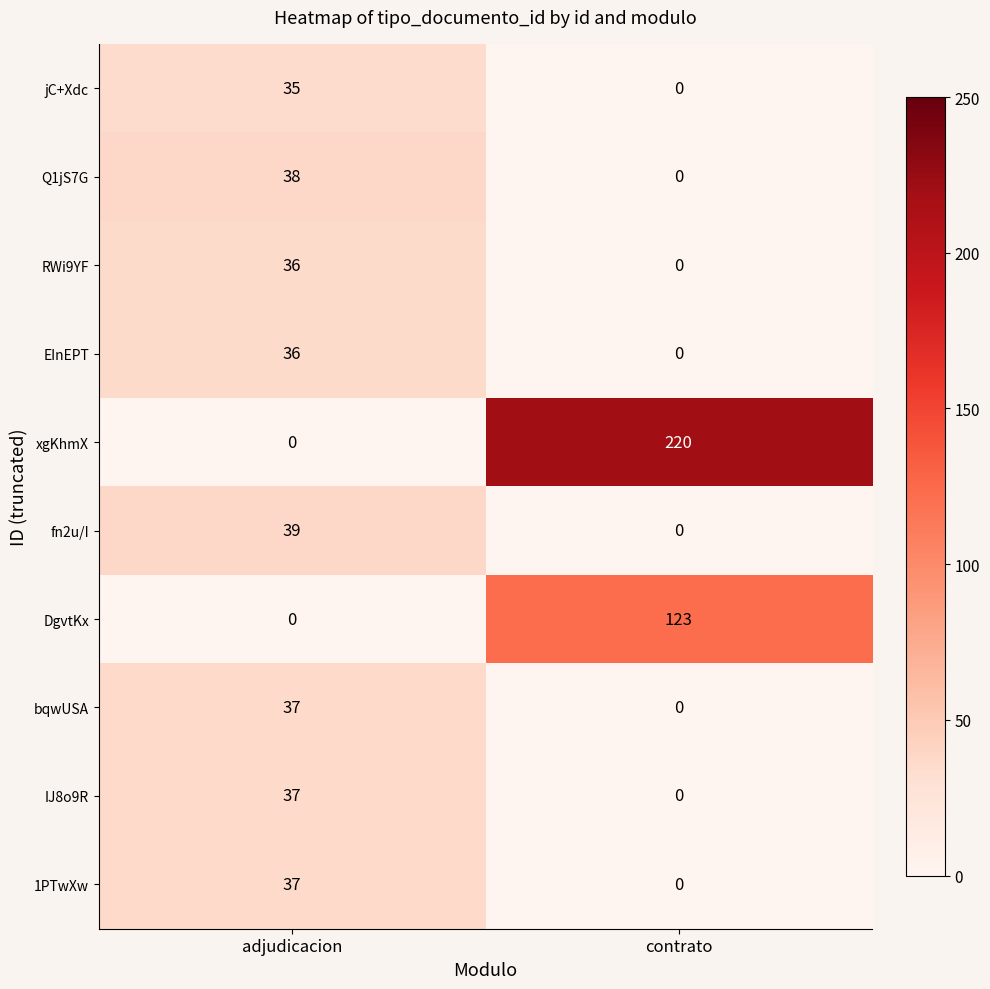

What is the difference between the maximum and minimum values in the xgKhmX series?

220